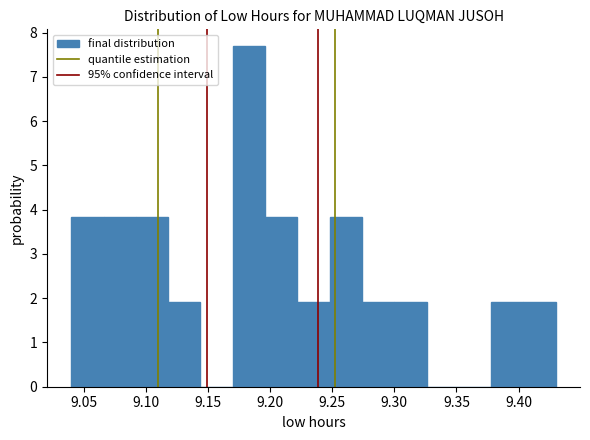

What is the height of the bar covering 9.040 to 9.066 on the x-axis? Neither the bar edges nor the heights are printed on the chart, so give them approximately, as read against the axes.

3.8